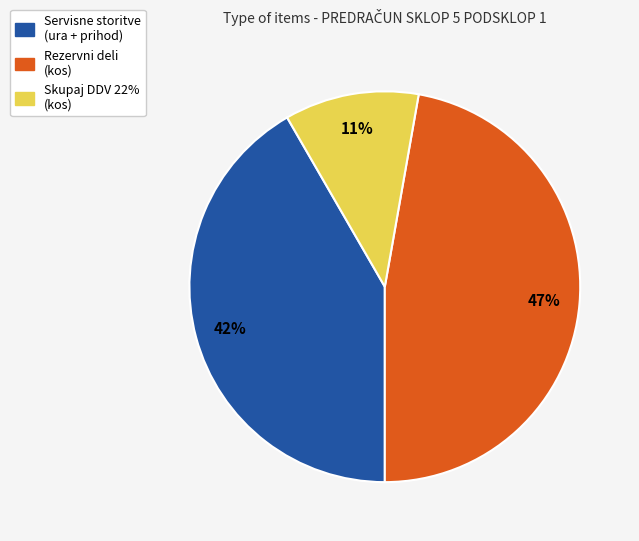

Count the number of slices in the pie.

3